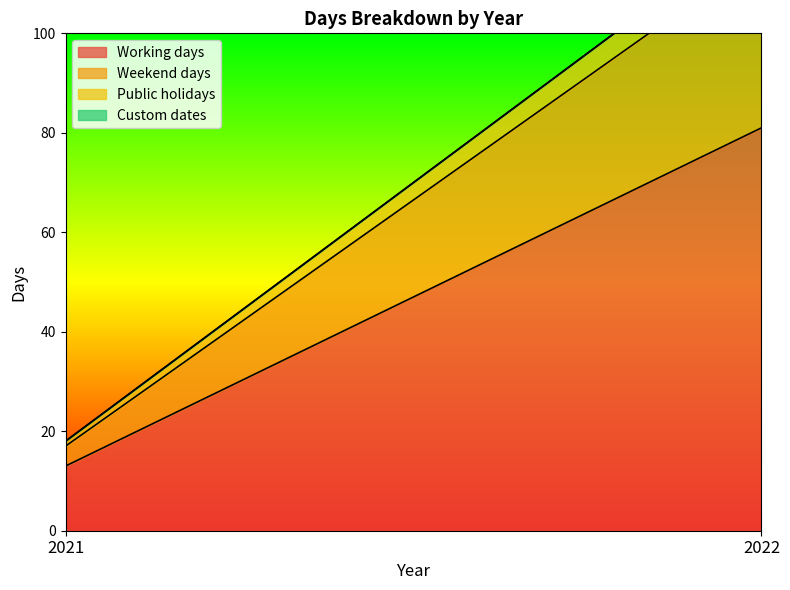

Reading right to left, extract all data points from this chart.

Working days: 2022=81	2021=13
Weekend days: 2022=35	2021=4
Public holidays: 2022=6	2021=1
Custom dates: 2022=0	2021=0